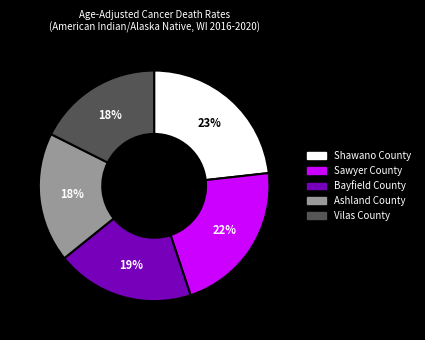

How many segments does this pie chart have?

5